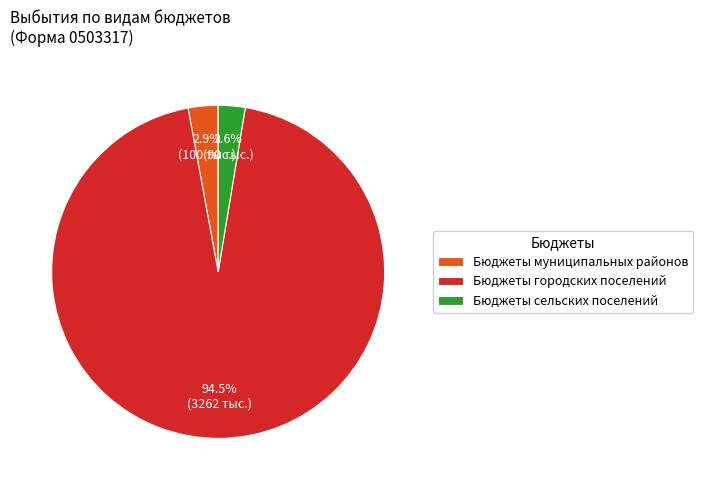

Do Бюджеты сельских поселений and Бюджеты городских поселений together represent more than half of the pie?

Yes